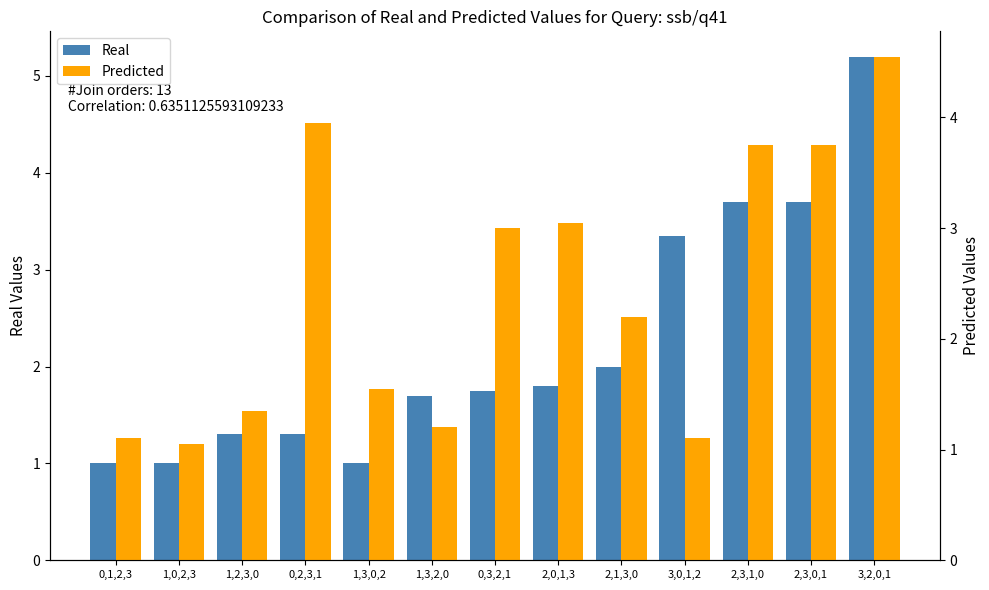

What is the difference between the highest and lowest values at 1,3,0,2?

0.6